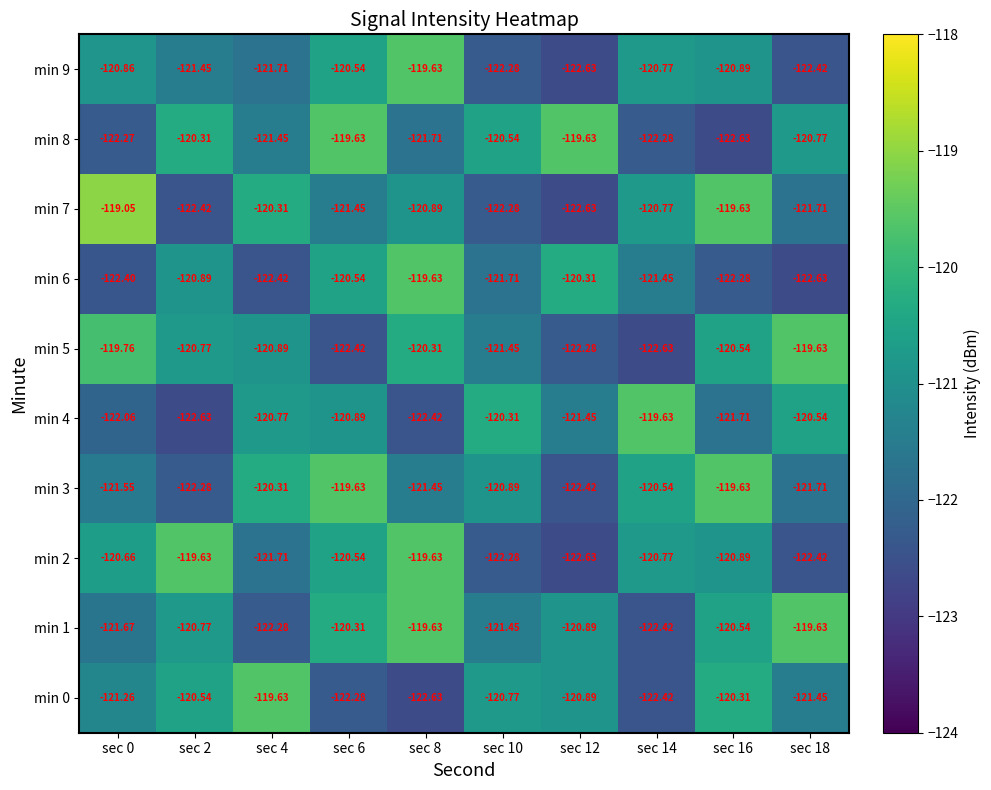

Is the value of min 4 at sec 14 greater than the value of min 7 at sec 14?

Yes